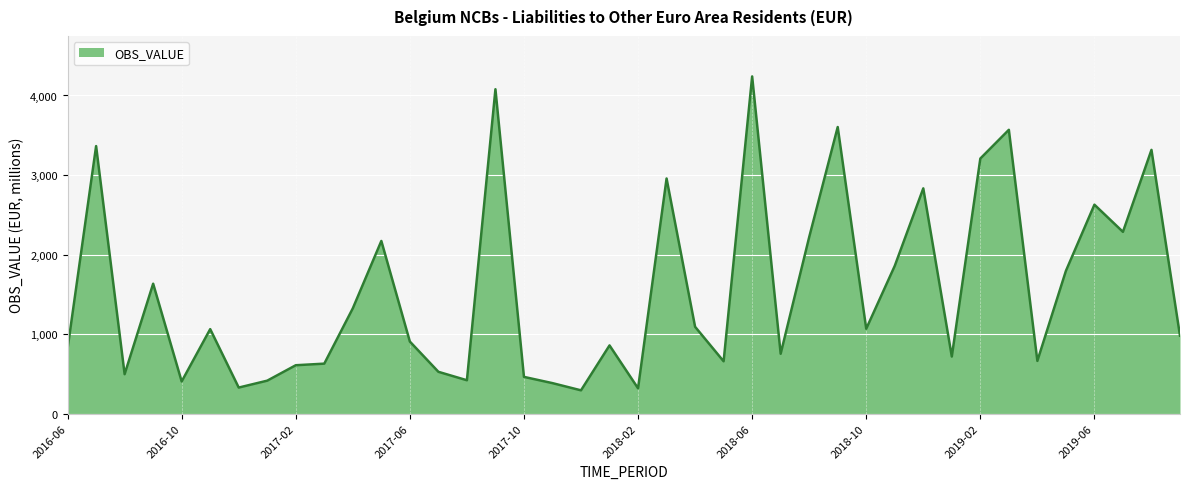

What is the difference between the maximum and minimum values?

3946.5